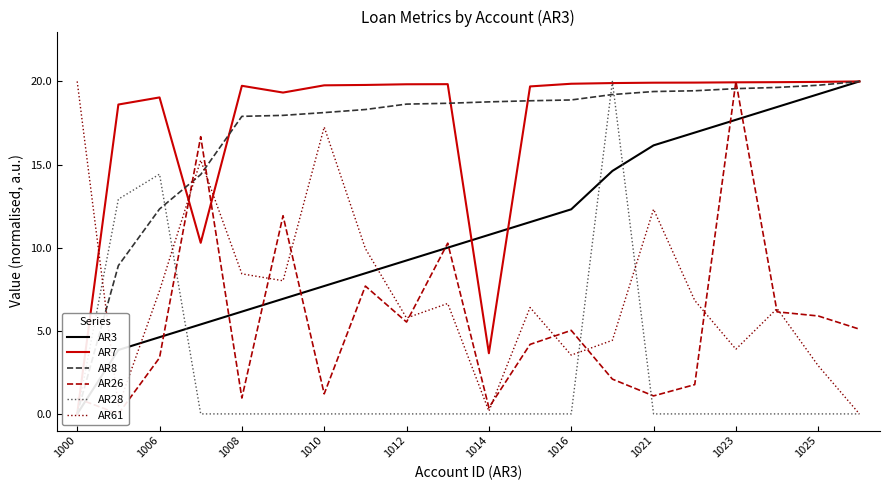

At which label does AR61 reach its peak?

1000